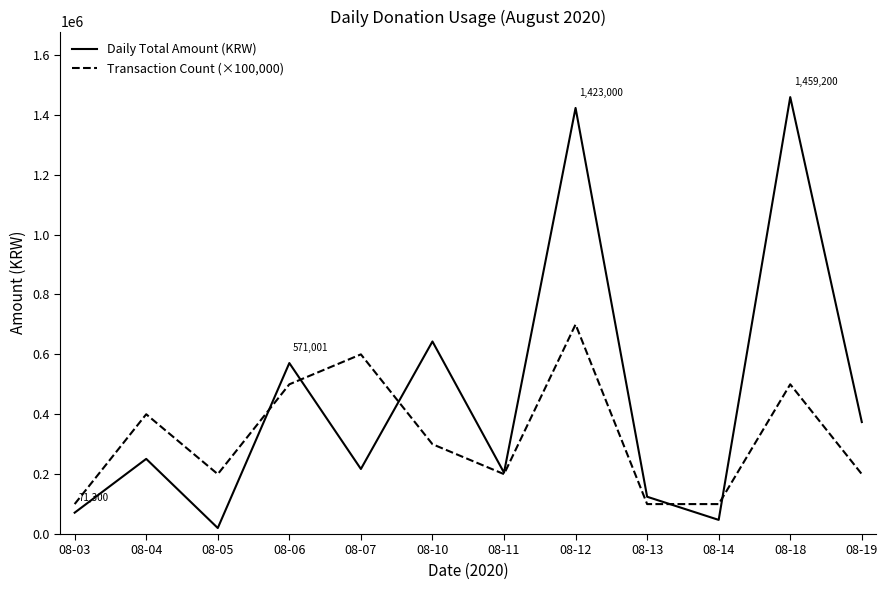

After their last crossing, which series has the higher values: Daily Total Amount (KRW) or Transaction Count (×100,000)?

Daily Total Amount (KRW)